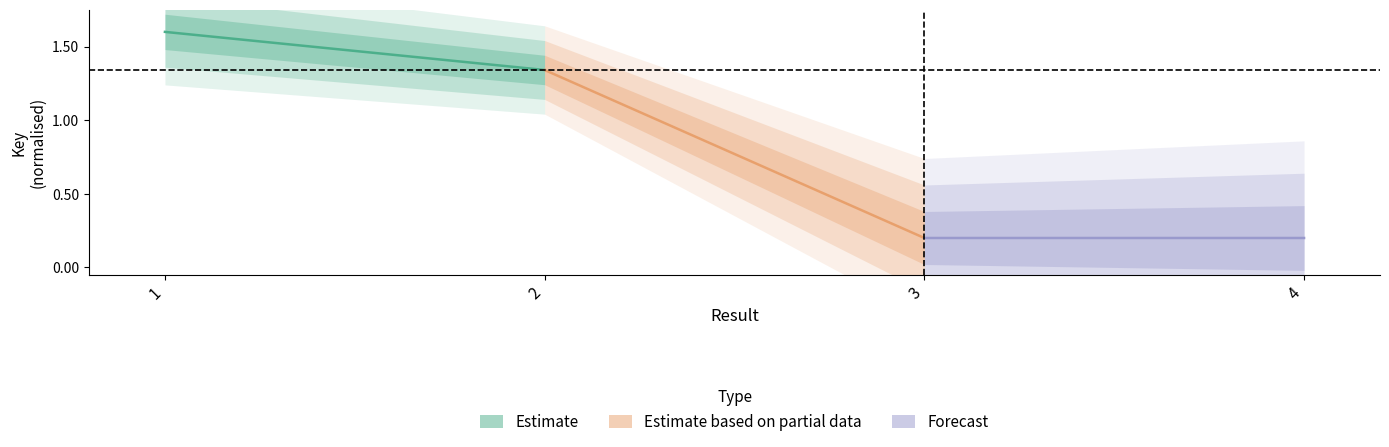

True or false: Estimate has a value of 0.3 at 2.

False